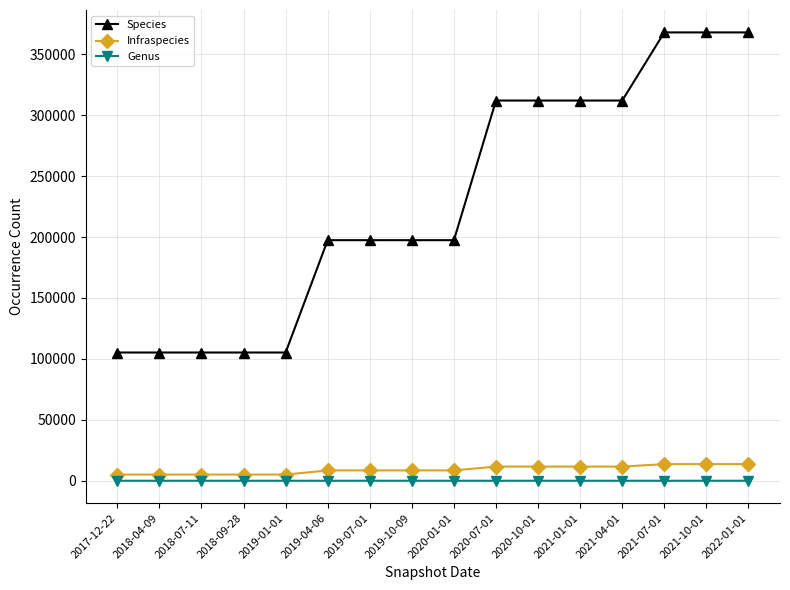

What is the label of the 1st point from the left?

2017-12-22